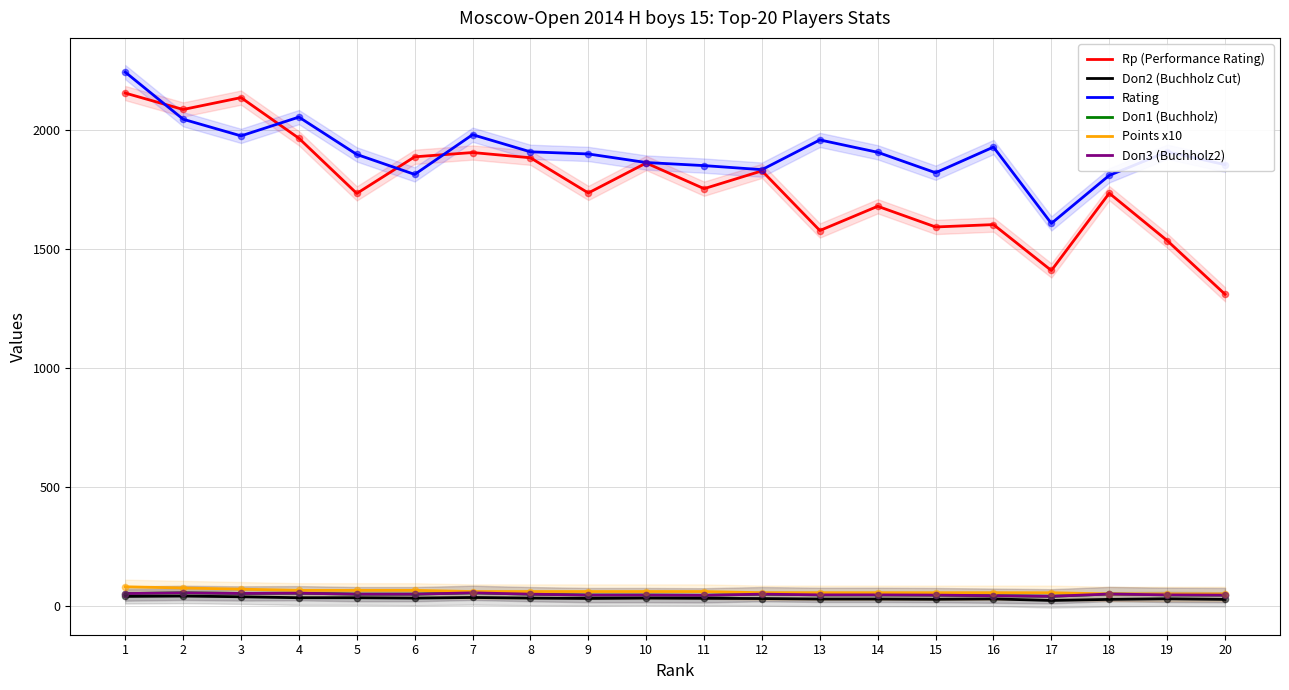

Which series contains the highest Y value?

Rating